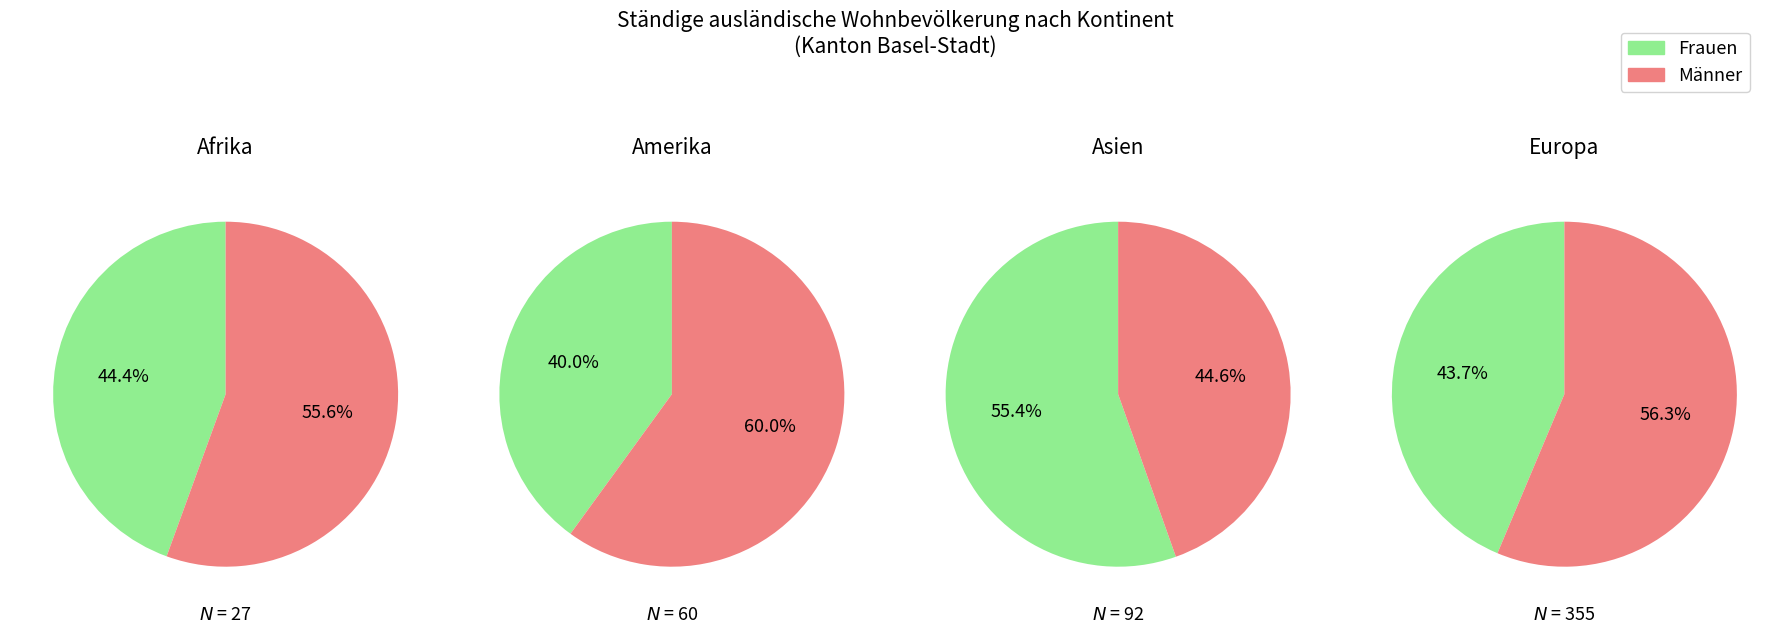

Combined, do 1 and 2 account for over 50%?

No